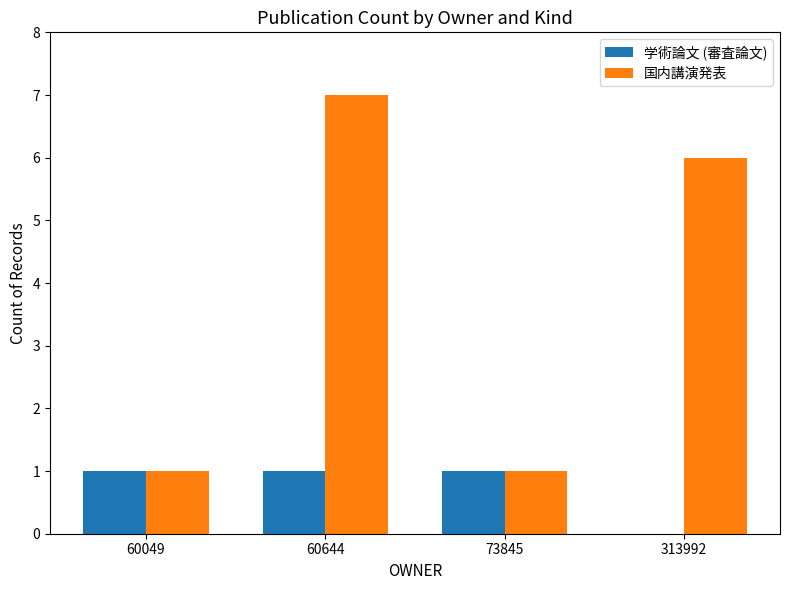

Count the 国内講演発表 values in the range 1 to 7.

4